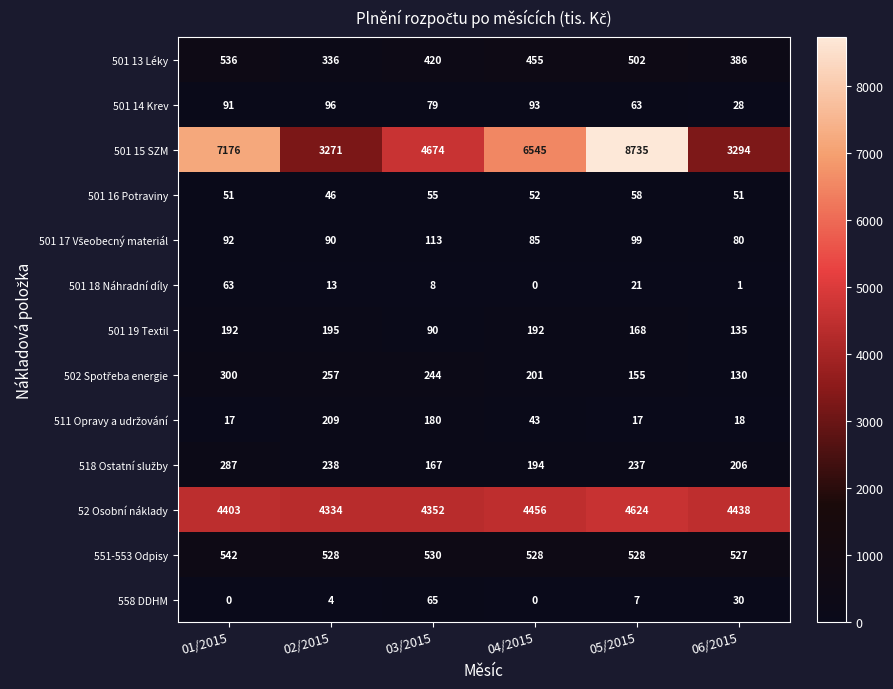

Which series has the largest range (max minus min)?

501 15 SZM